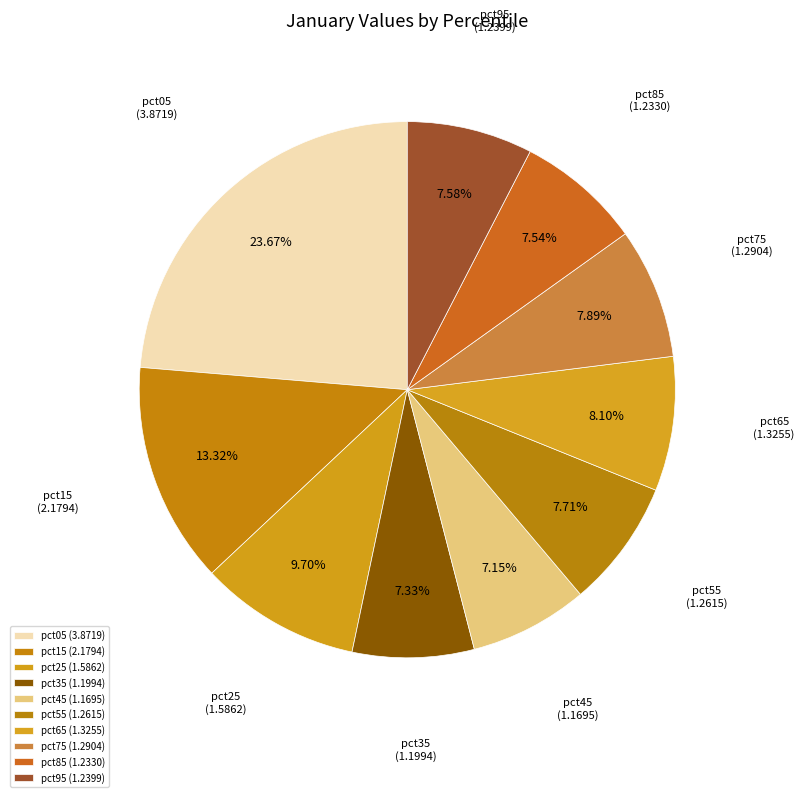

Approximately how many times larger is the value at pct85 compared to pct65?

0.9